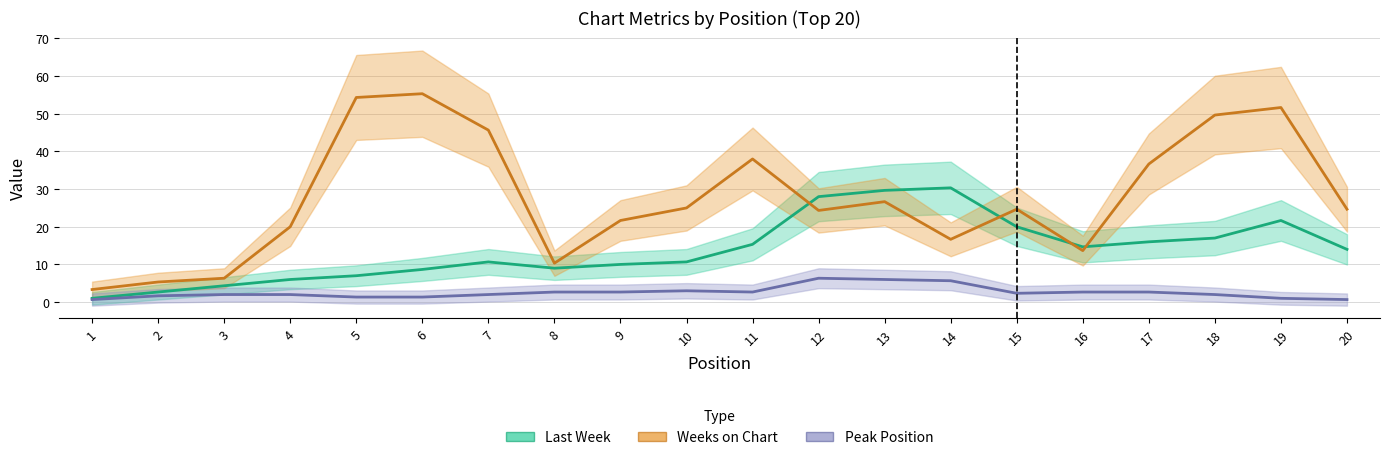

Is the value of Last Week at 11 greater than the value of Weeks on Chart at 16?

No